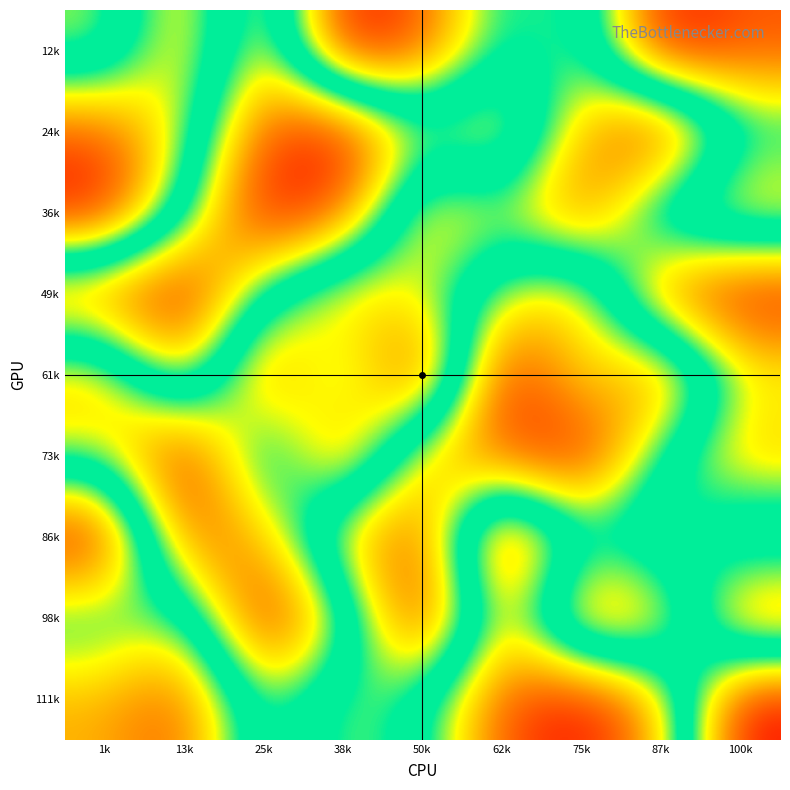

Reading left to right, what are all the values shown in this chart?

12k: 1k=4	13k=7	25k=3	38k=9	50k=8	62k=5	75k=6	87k=1	100k=2
24k: 1k=8	13k=6	25k=2	38k=1	50k=4	62k=3	75k=7	87k=9	100k=5
36k: 1k=9	13k=5	25k=1	38k=2	50k=7	62k=6	75k=8	87k=4	100k=3
49k: 1k=2	13k=1	25k=5	38k=7	50k=6	62k=4	75k=3	87k=8	100k=9
61k: 1k=7	13k=3	25k=8	38k=5	50k=9	62k=1	75k=4	87k=2	100k=6
73k: 1k=6	13k=9	25k=4	38k=8	50k=3	62k=2	75k=1	87k=5	100k=7
86k: 1k=1	13k=8	25k=7	38k=3	50k=2	62k=9	75k=5	87k=6	100k=4
98k: 1k=5	13k=4	25k=9	38k=6	50k=1	62k=7	75k=2	87k=3	100k=8
111k: 1k=3	13k=2	25k=6	38k=4	50k=5	62k=8	75k=9	87k=7	100k=1